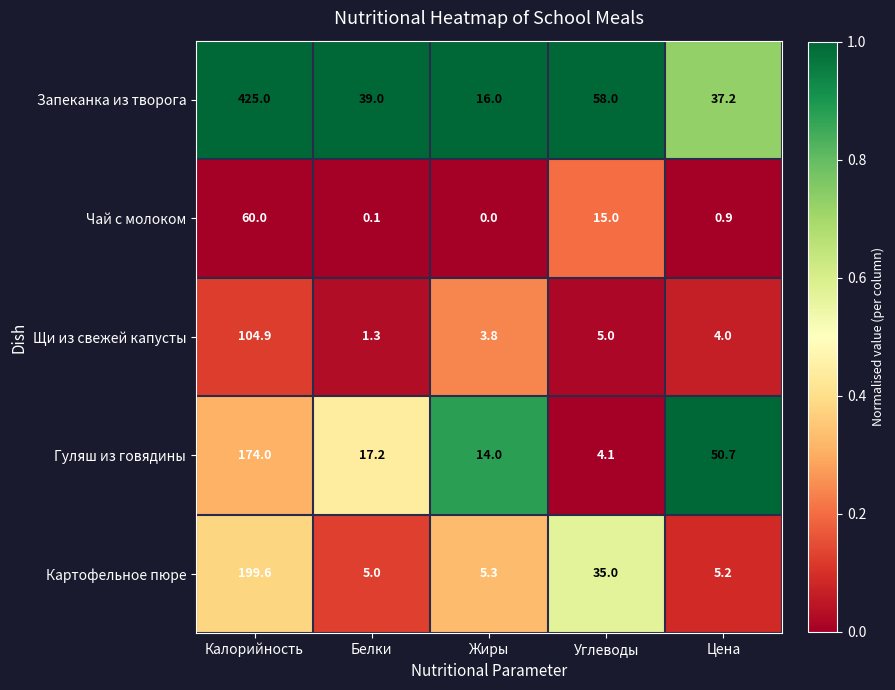

At which category is the sum across all series the highest?

Калорийность